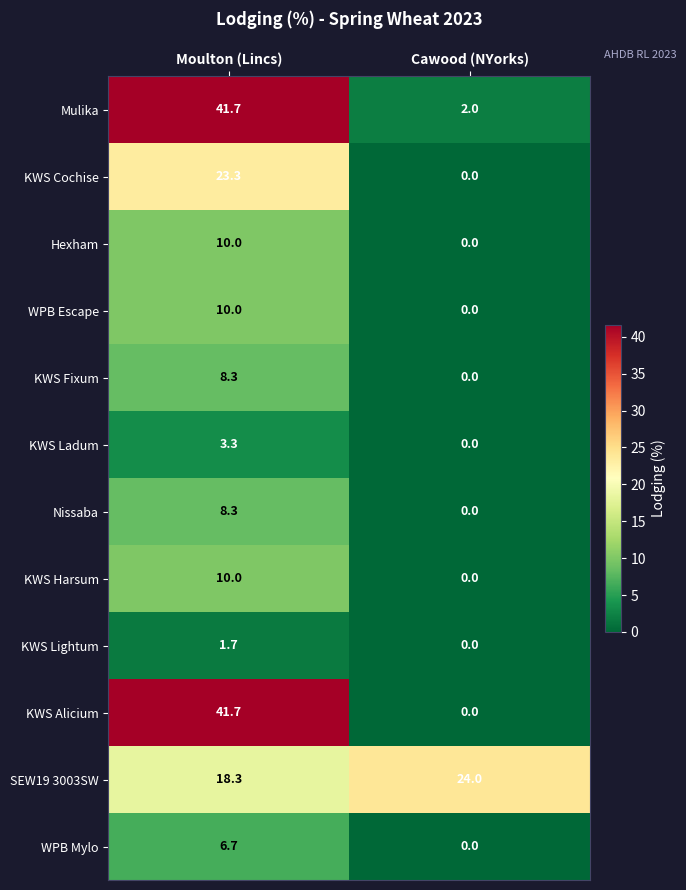

Which category has the lowest value across all series?

Cawood (NYorks)